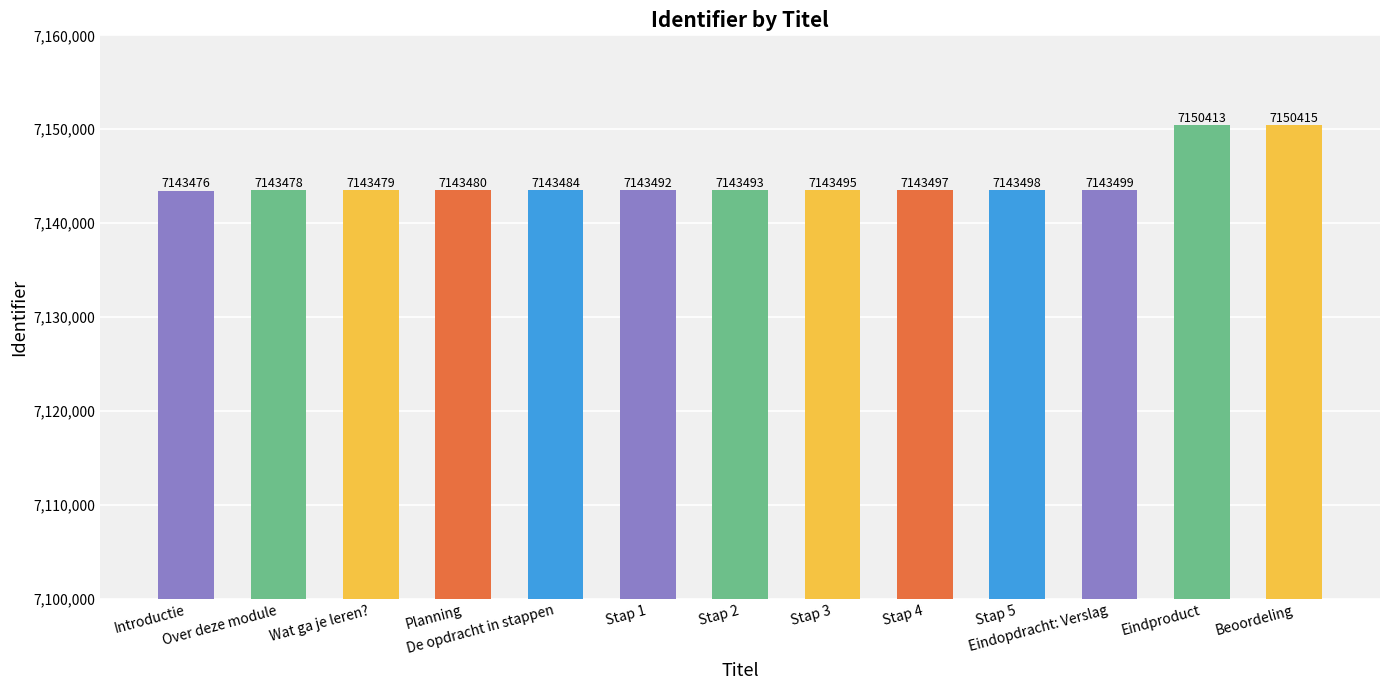

How many data points does each series have?

13